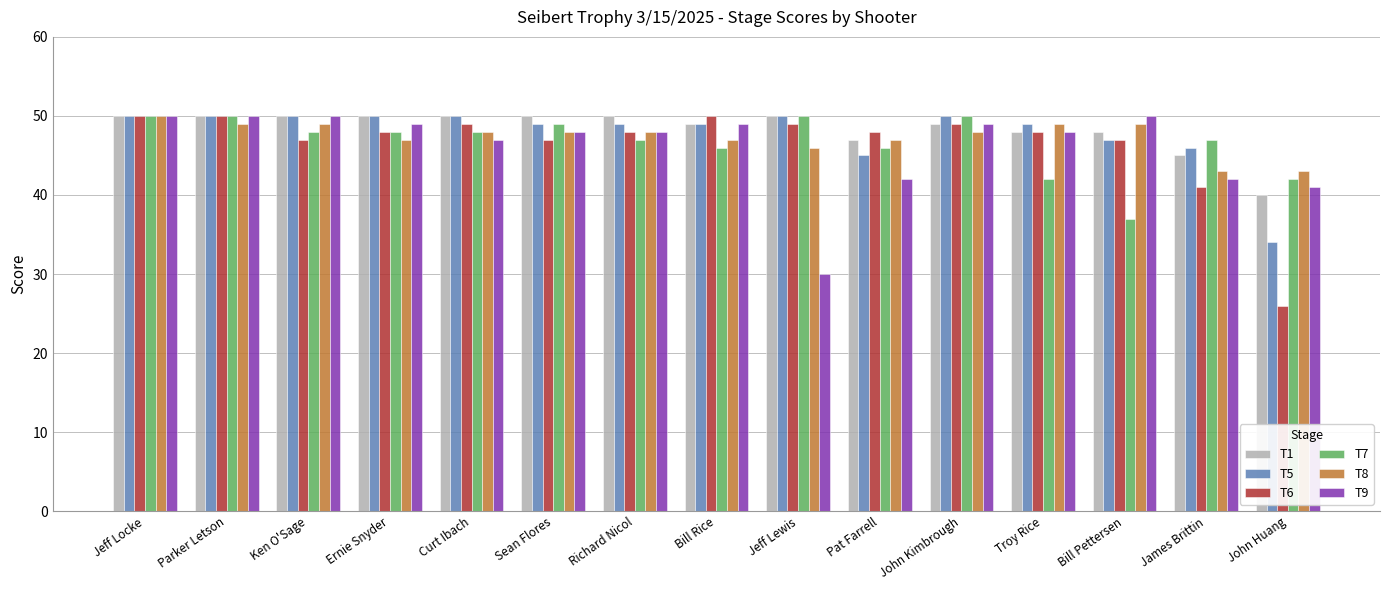

Which category has the lowest value across all series?

John Huang